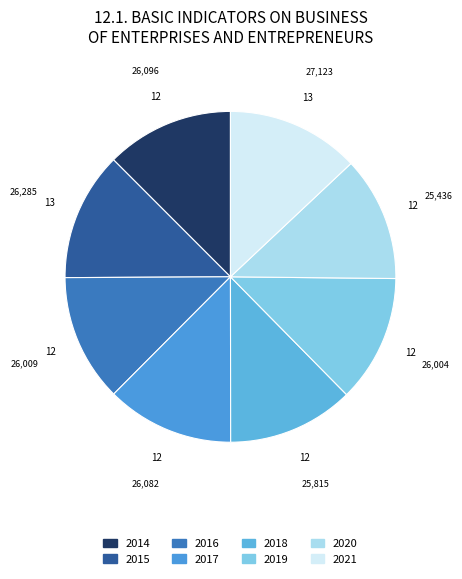

How many slices are in this pie chart?

8